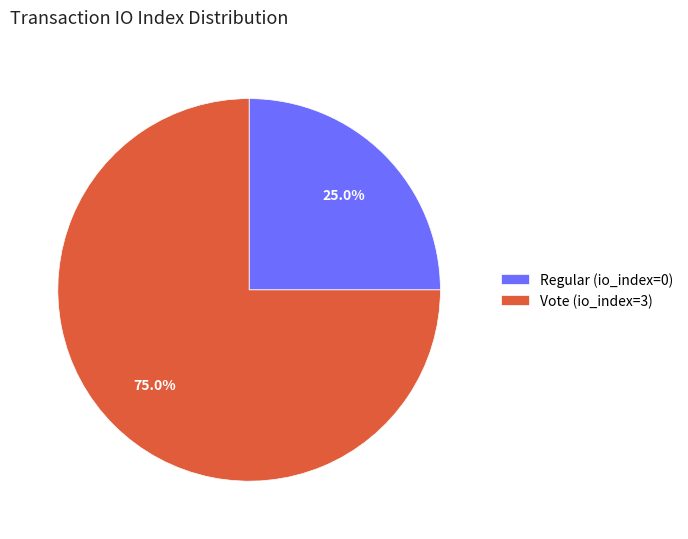

Which slice is the smallest?

Regular (io_index=0)